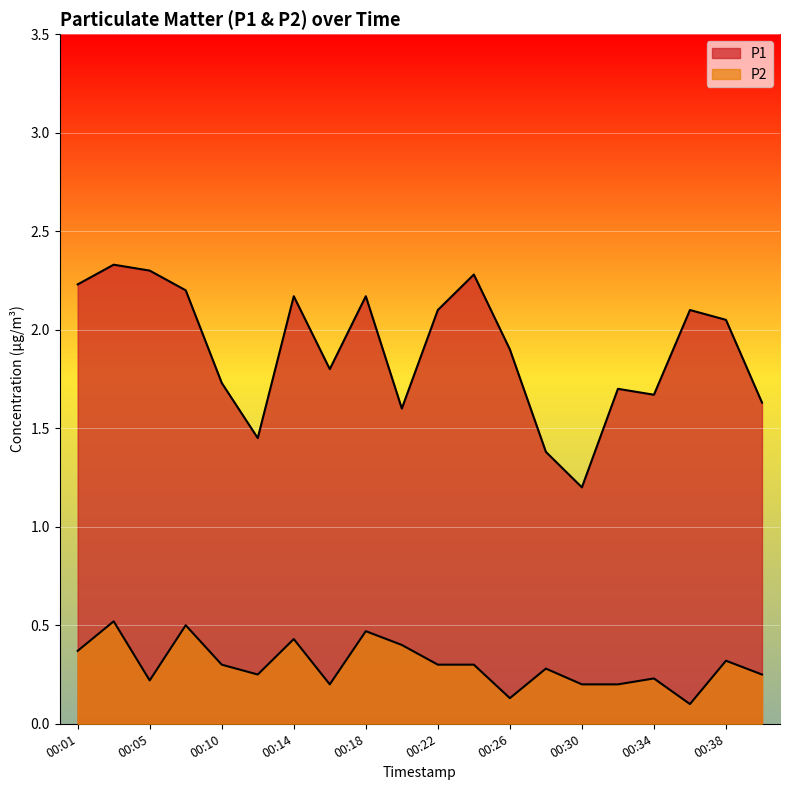

How many lines are shown in the chart?

2